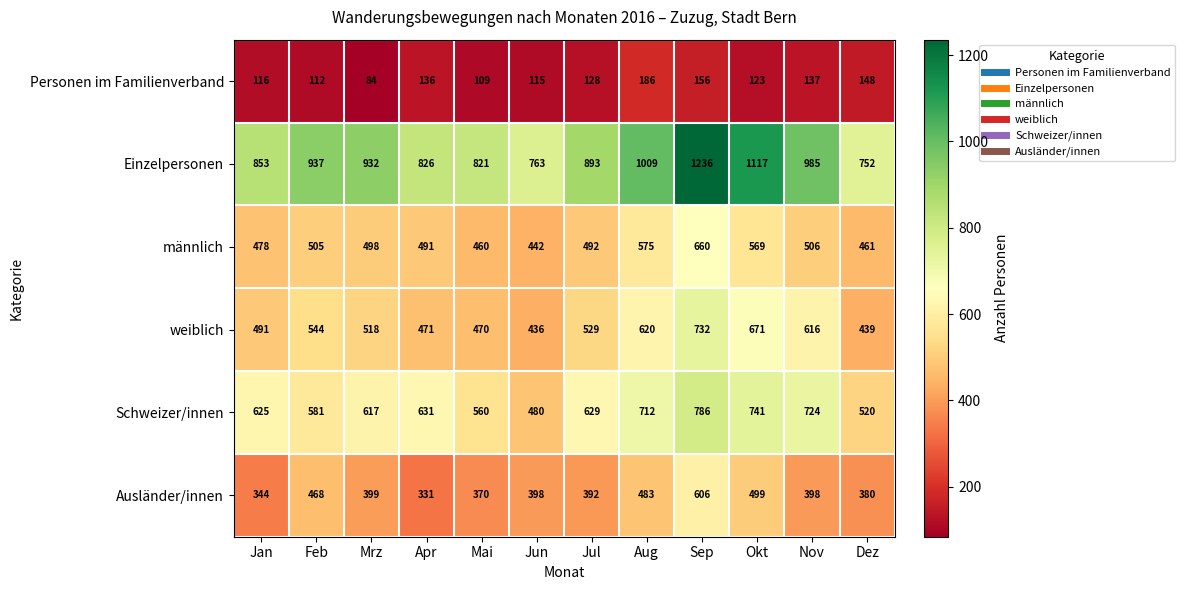

Rank the series by their maximum value, from highest to lowest.

Einzelpersonen, Schweizer/innen, weiblich, männlich, Ausländer/innen, Personen im Familienverband